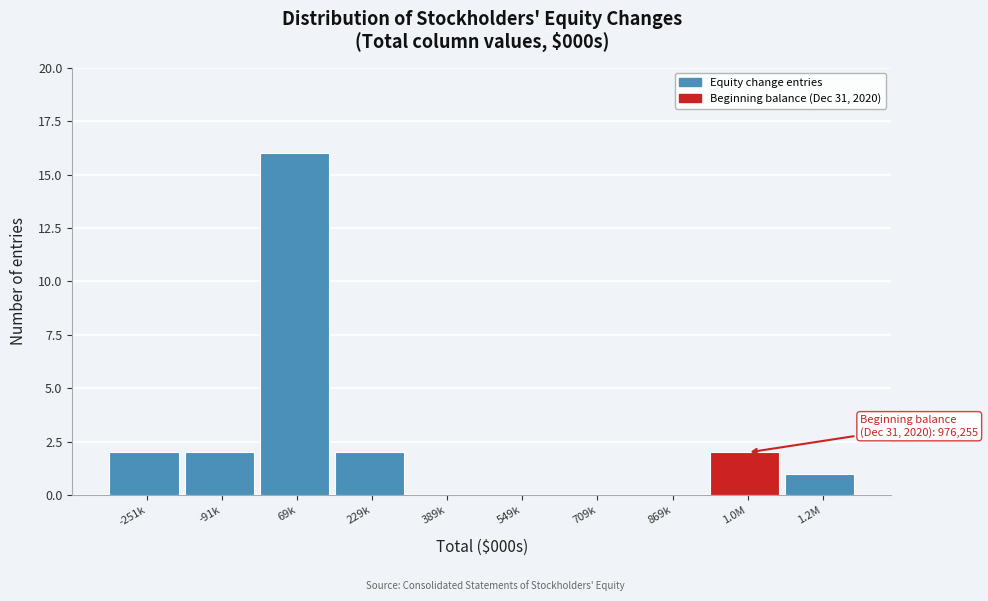

Reading left to right, list all the values displayed in this chart.

-251k=2	-91k=2	69k=16	229k=2	389k=0	549k=0	709k=0	869k=0	1.0M=2	1.2M=1